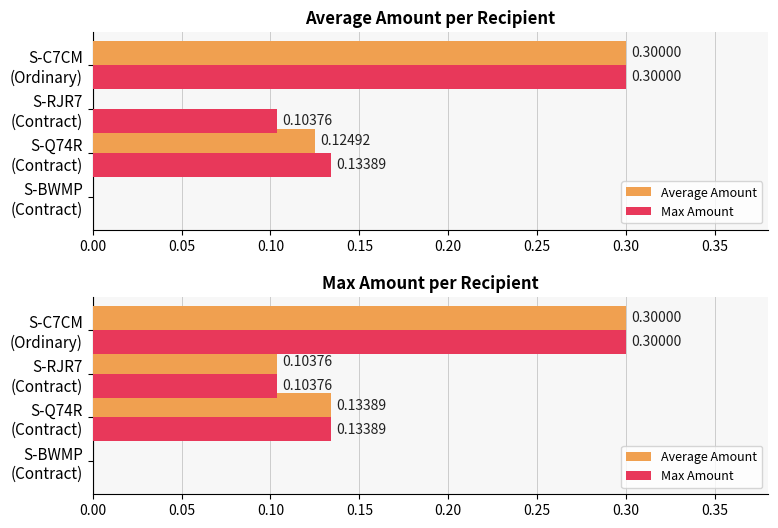

Which series changed the most between S-BWMP (Contract) and S-C7CM (Ordinary)?

Average Amount